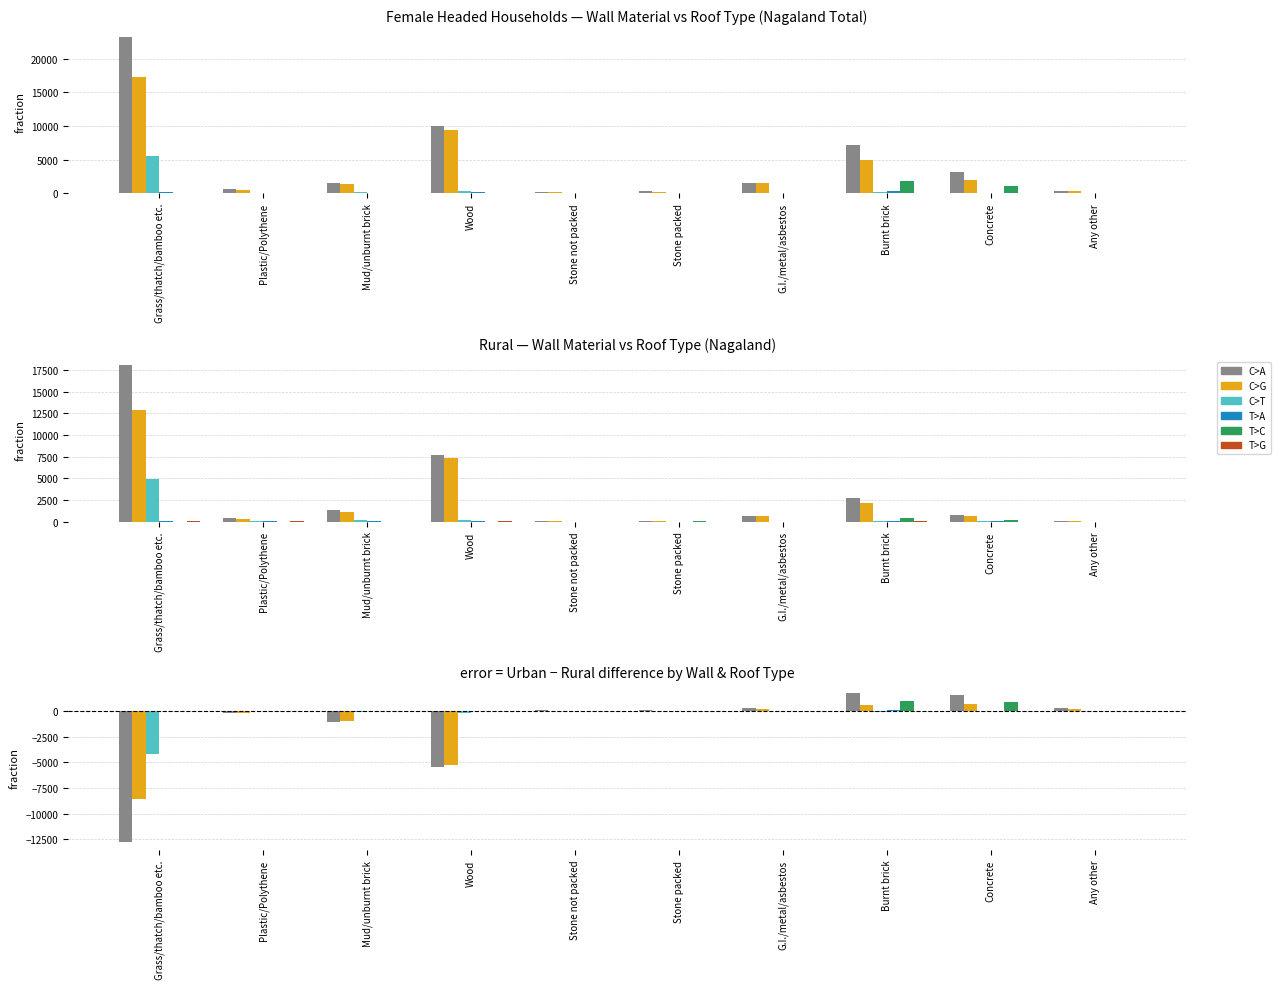

What is the difference between the Grass/Thatch Roof values at Mud/unburnt brick and Stone packed?

129